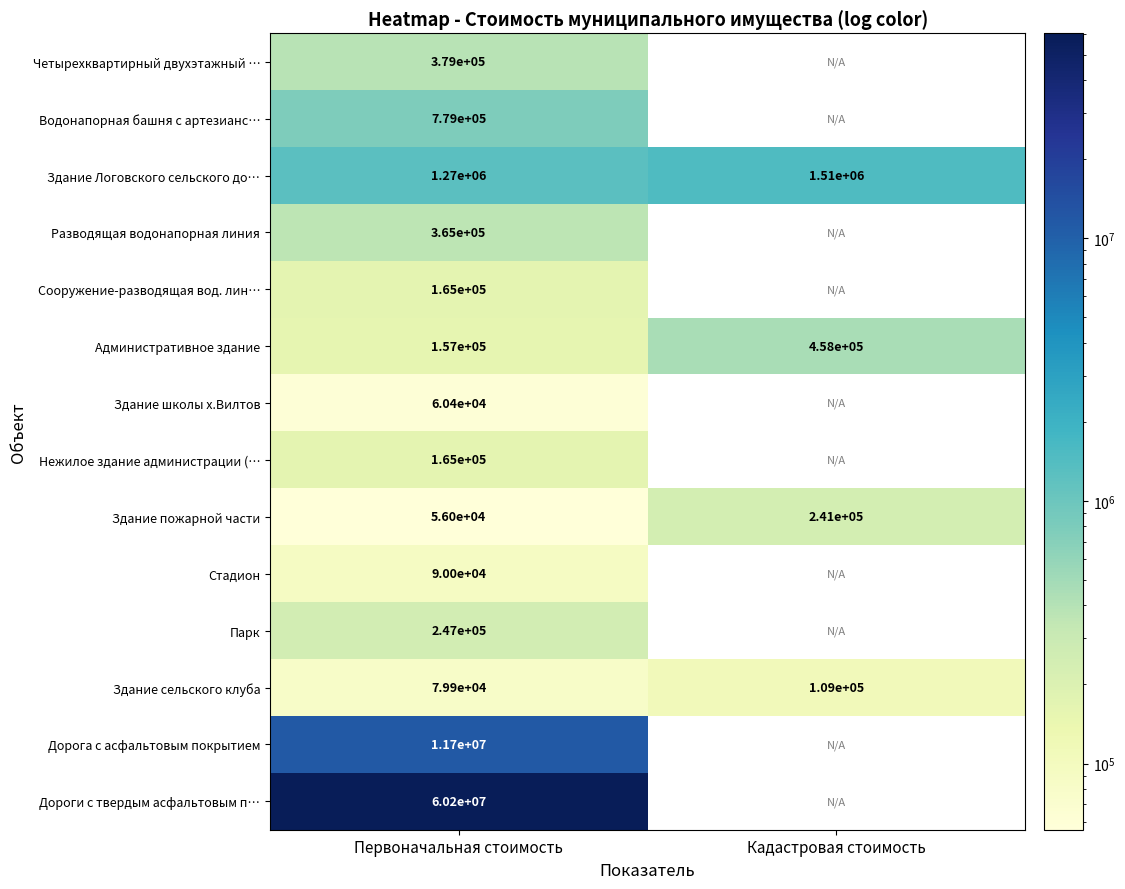

What is the spread (max minus min) of values at Первоначальная стоимость?

60144000